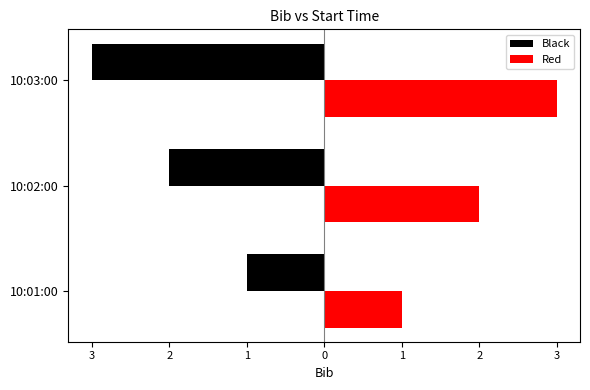

What is the value of the Red bar at the 1st from the left?

1